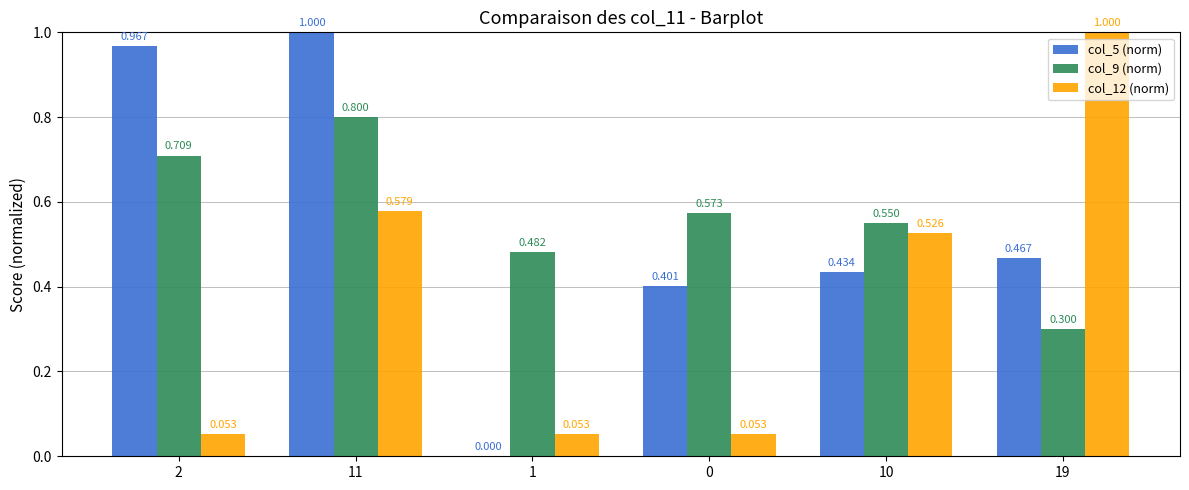

Are the bars grouped side by side (vs. stacked)?

Yes